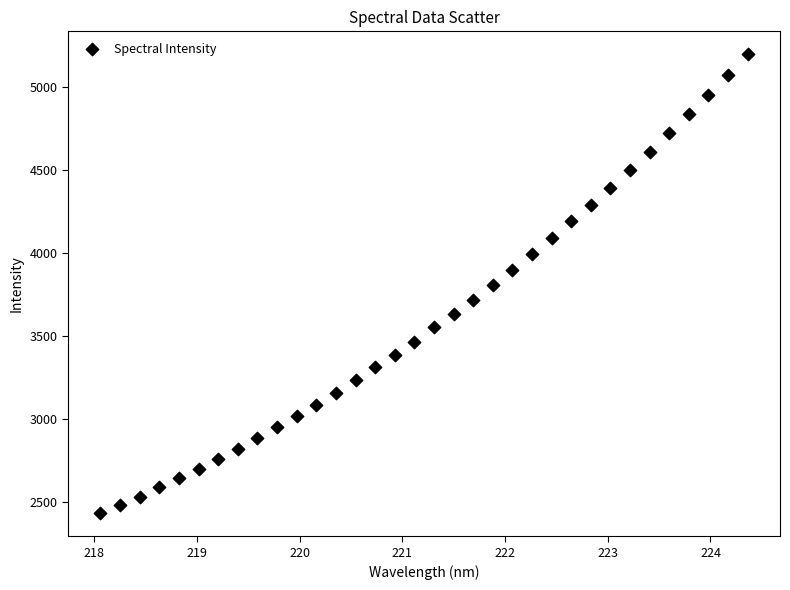

What is the range of Y values (max minus min)?

2763.0